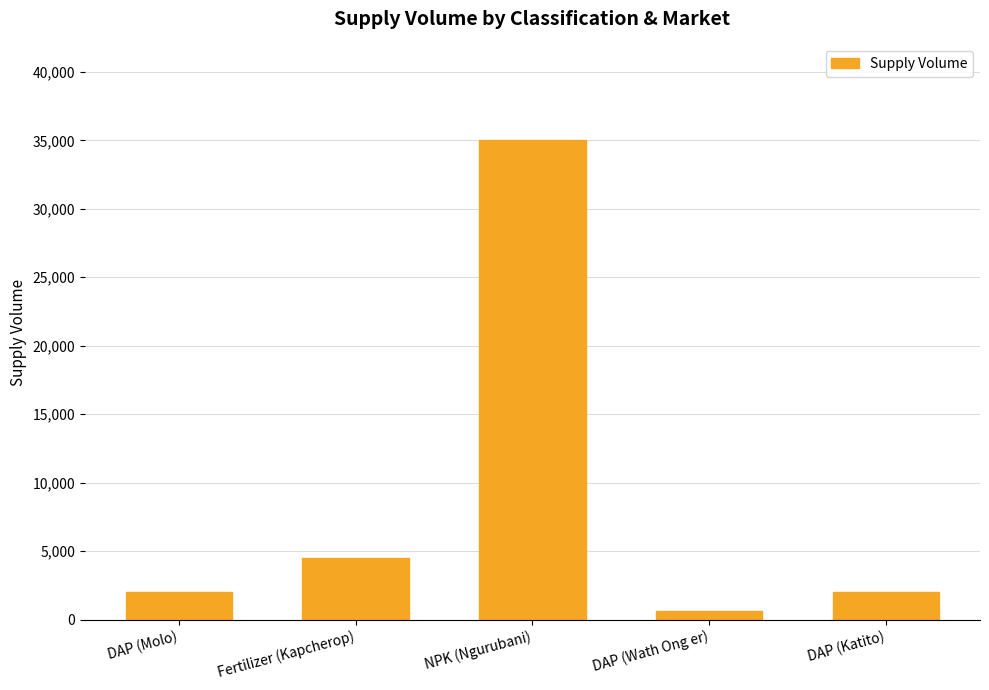

Does the chart contain stacked bars?

No